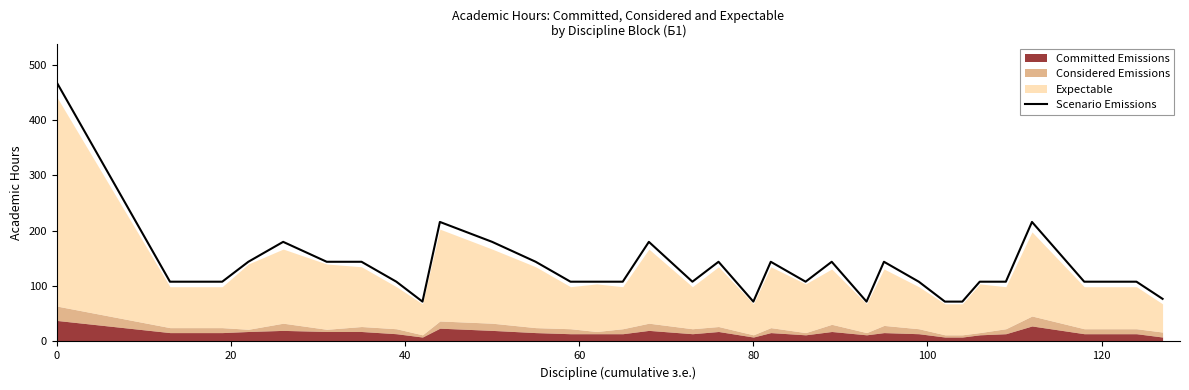

Is it true that Scenario Emissions equals 677 at 0?

False